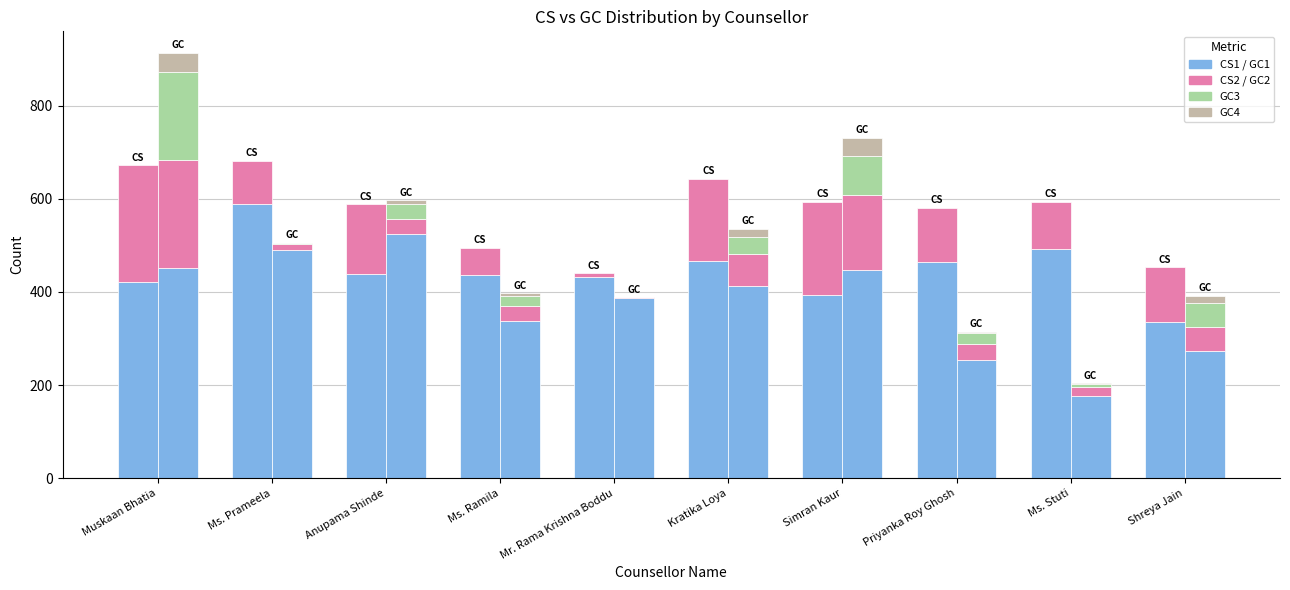

How many categories are shown in the chart?

10